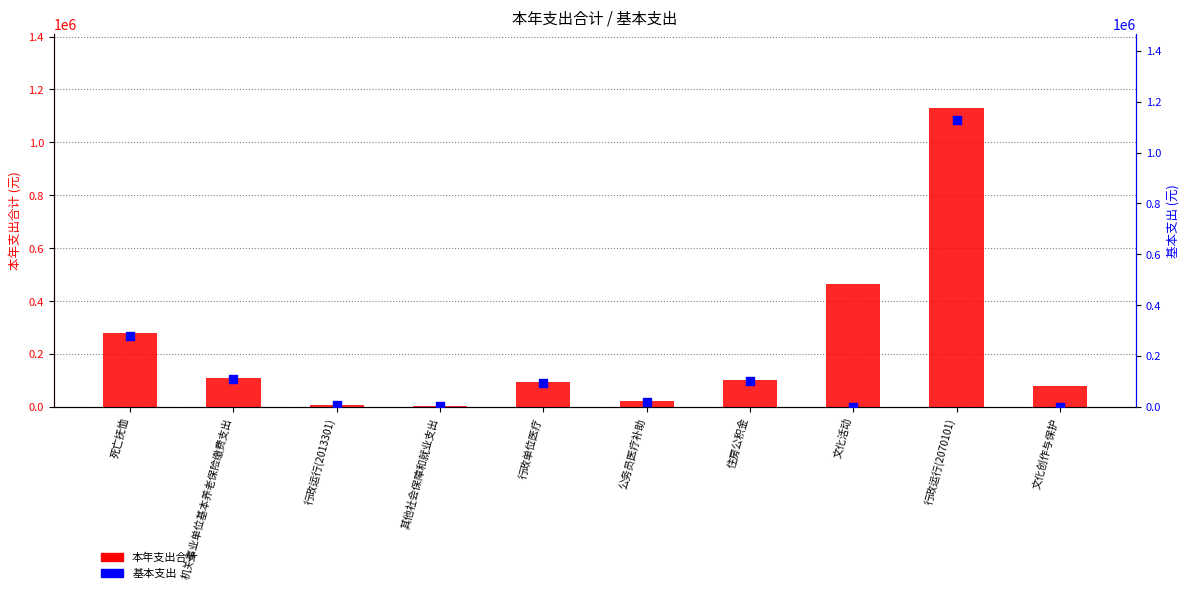

Which series contains the lowest Y value?

基本支出